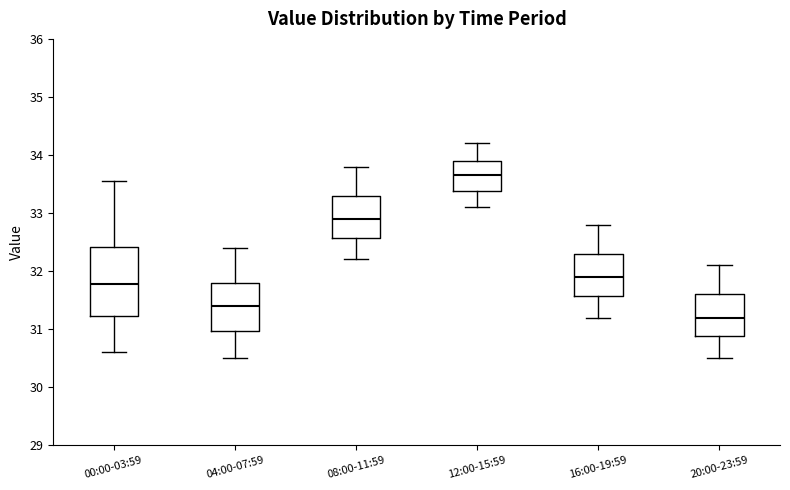

Which box's median line is the highest?

12:00-15:59